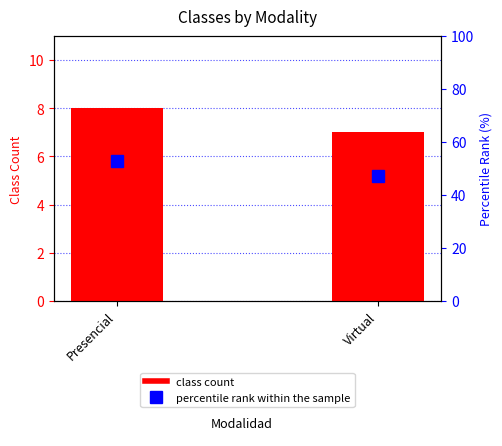

Rank the categories by percentile rank within the sample value from lowest to highest.

Virtual, Presencial